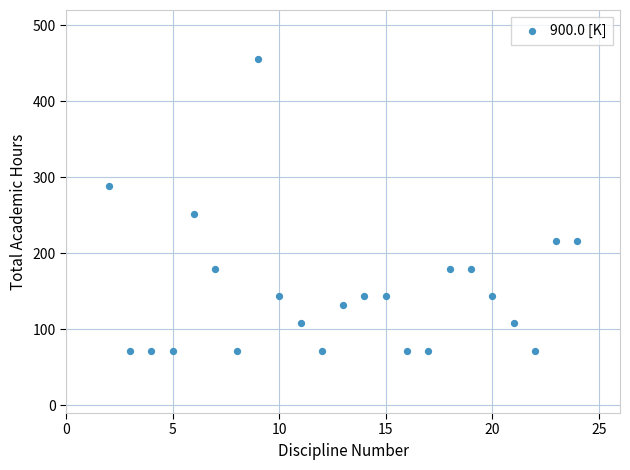

What Y value in the scatter plot is closest to 264?

252